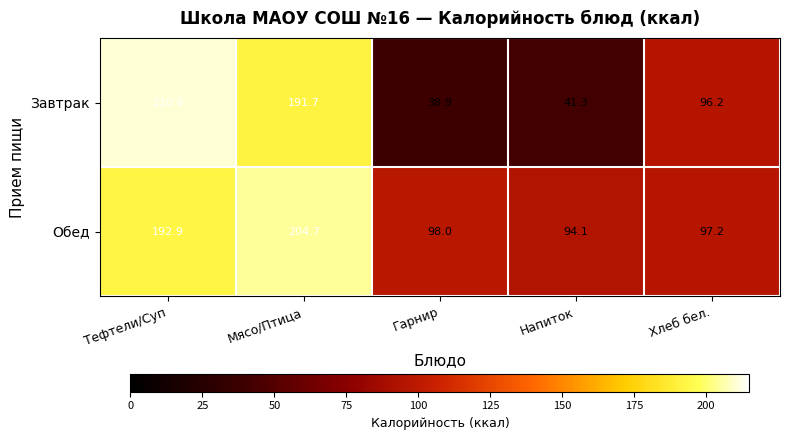

At which label is Завтрак closest to 124?

Хлеб бел.